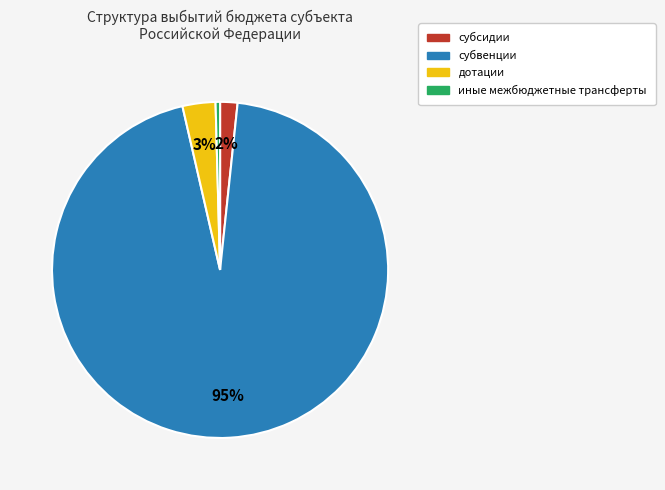

What is the smallest slice in the pie chart?

иные межбюджетные трансферты